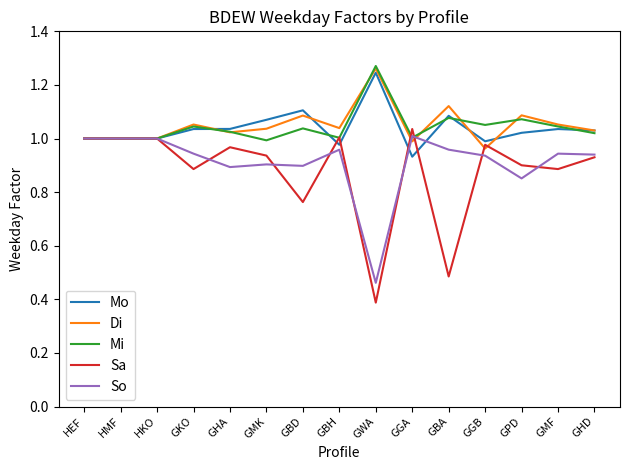

What is the minimum value shown in the chart?

0.4